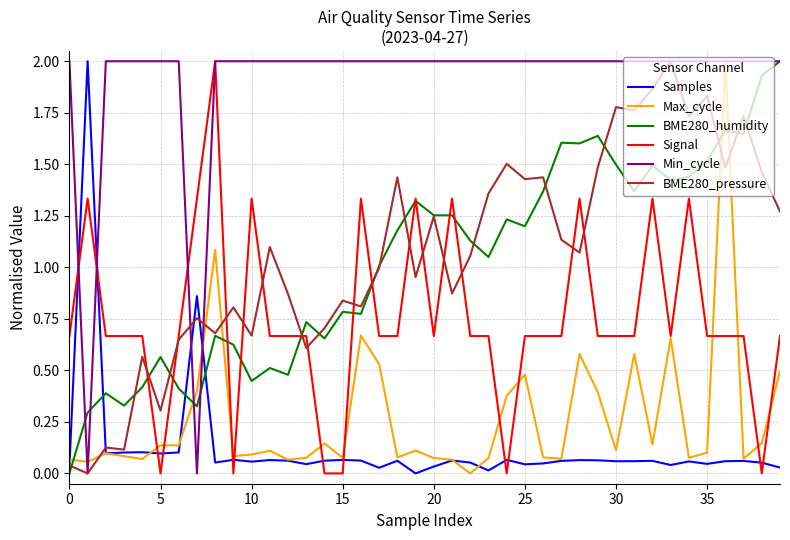

What is the maximum value for BME280_humidity?

2.0